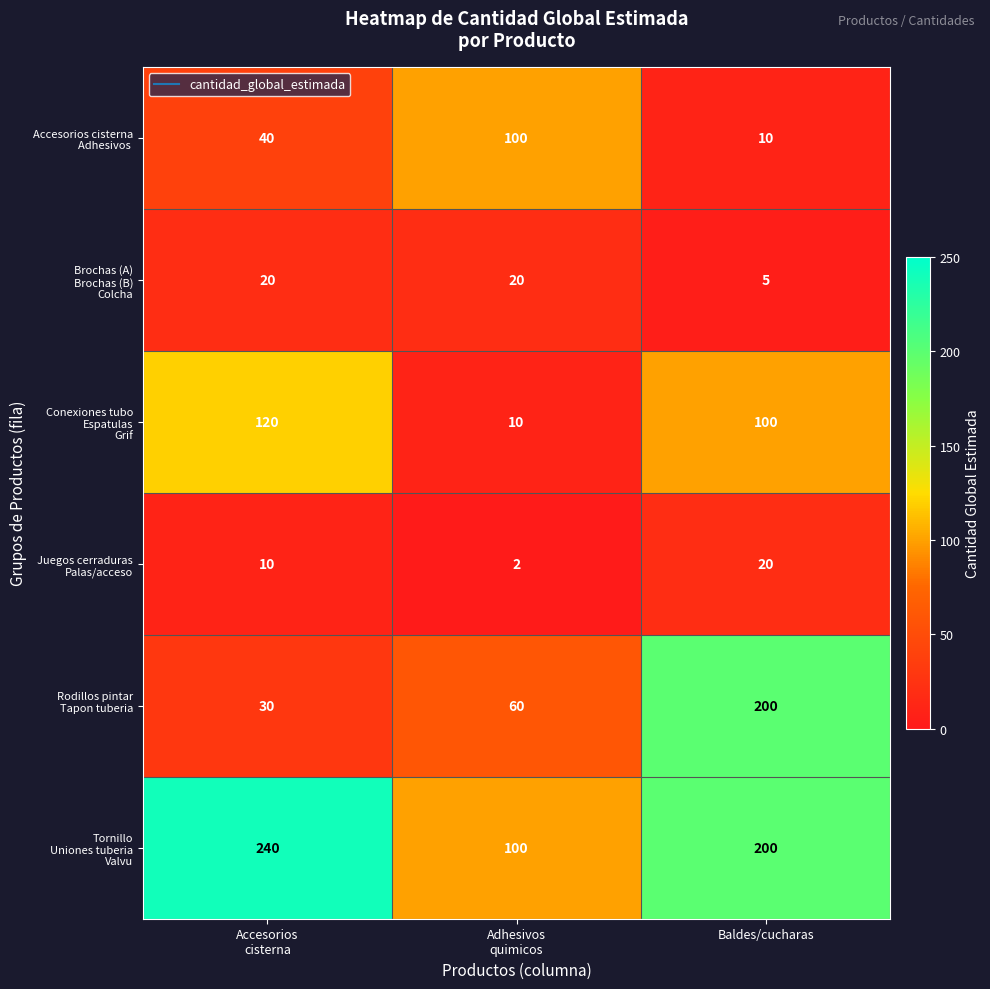

At which category is the sum across all series the highest?

Baldes/cucharas